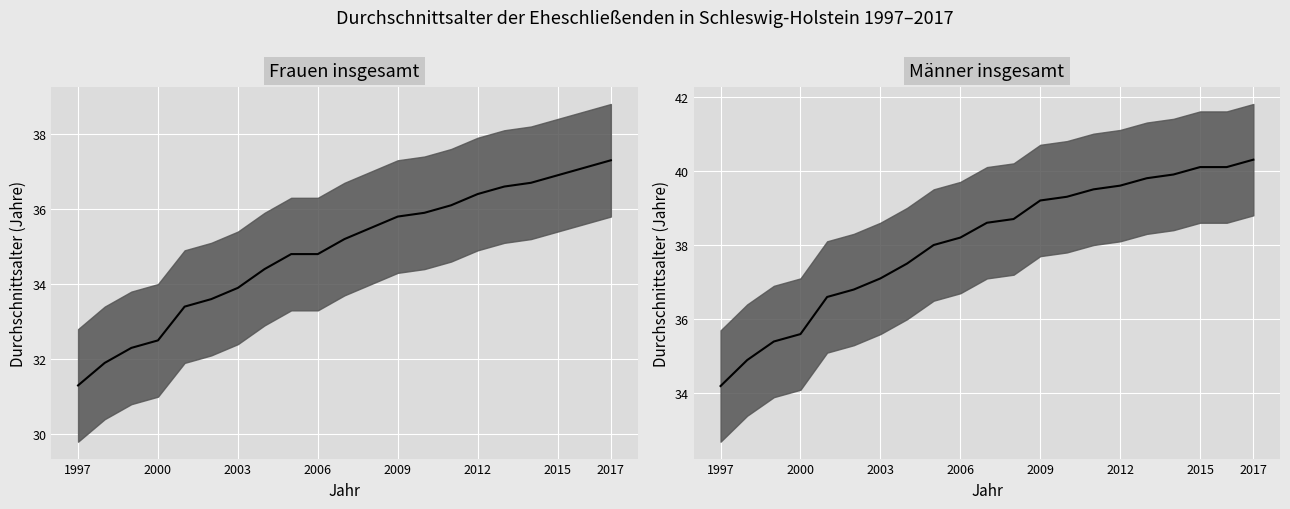

How many categories are shown in the chart?

21